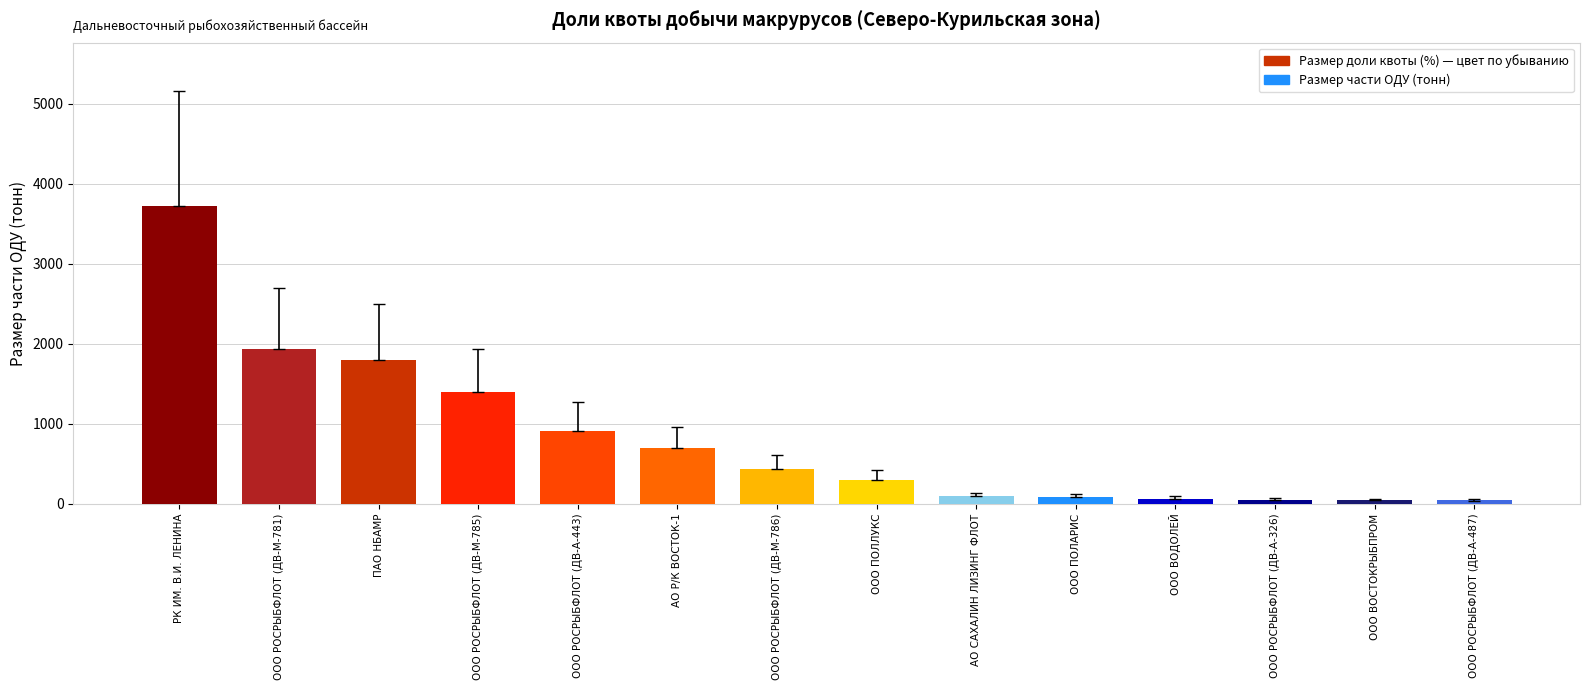

Read the value at ООО ПОЛЛУКС.

302.7